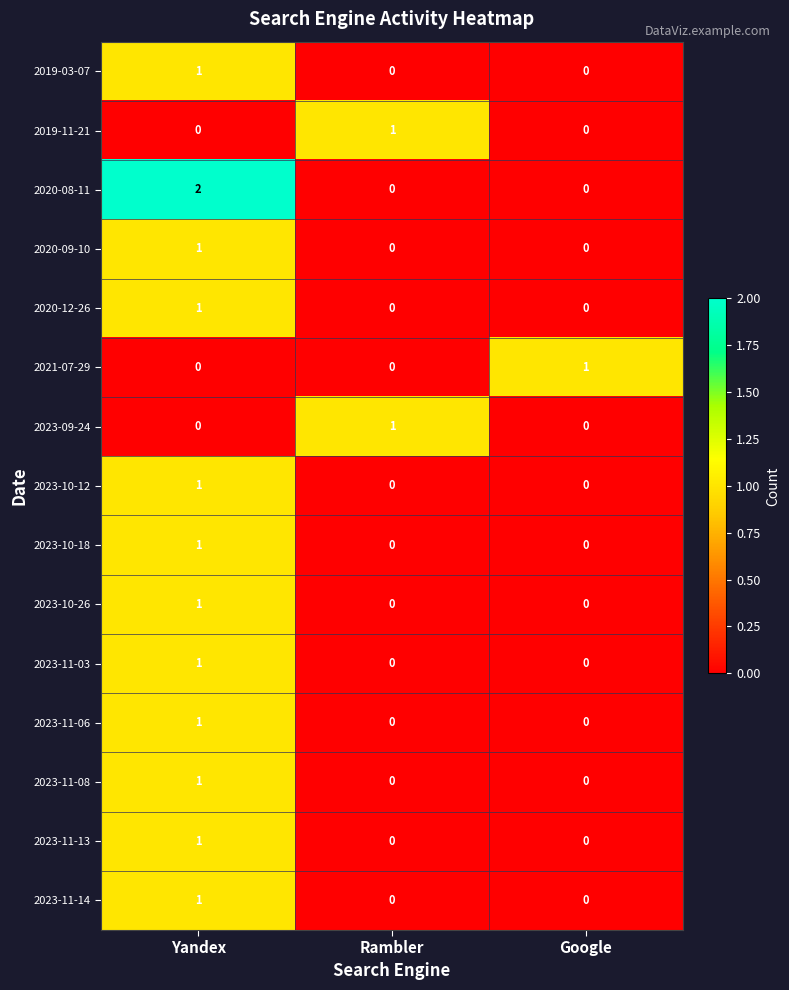

Count the 2019-03-07 values in the range 0 to 1.

3